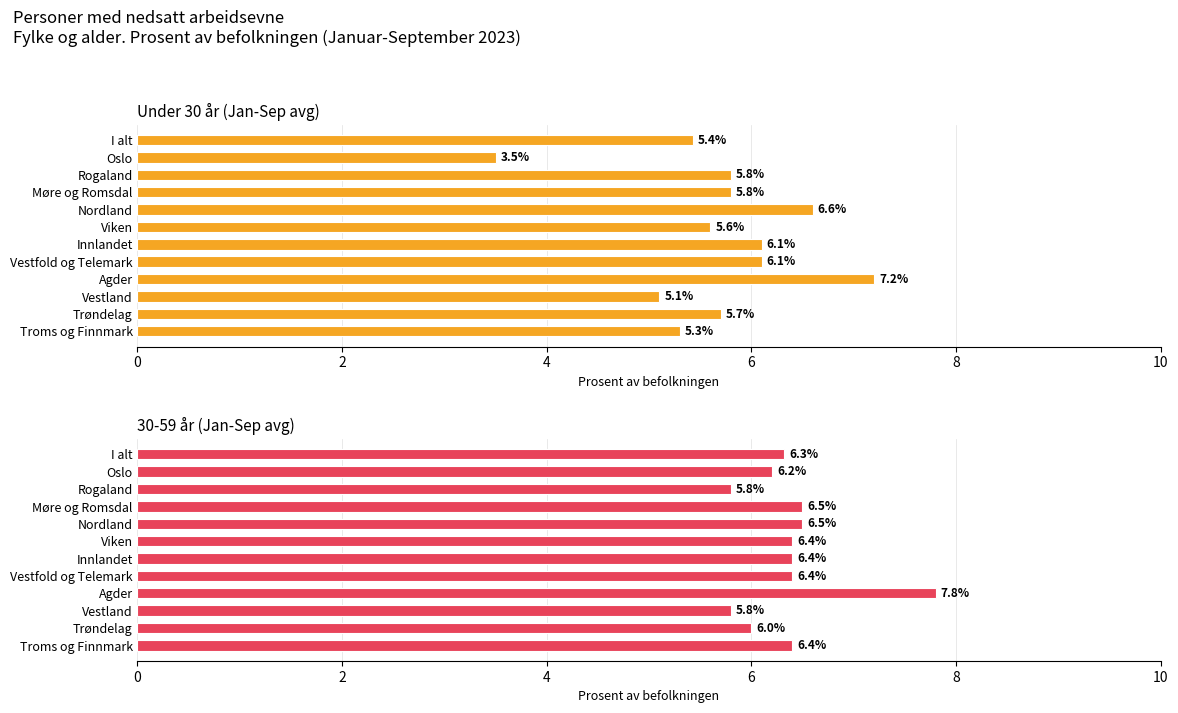

Reading left to right, transcribe all the data shown in this chart.

Under 30 år (Jan-Sep avg): 5.4	3.5	5.8	5.8	6.6	5.6	6.1	6.1	7.2	5.1	5.7	5.3
30-59 år (Jan-Sep avg): 6.3	6.2	5.8	6.5	6.5	6.4	6.4	6.4	7.8	5.8	6.0	6.4